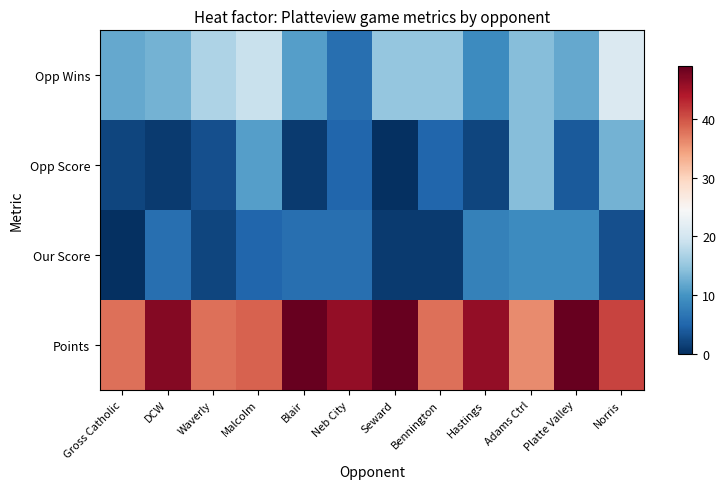

At how many categories does at least one series exceed 46?

4